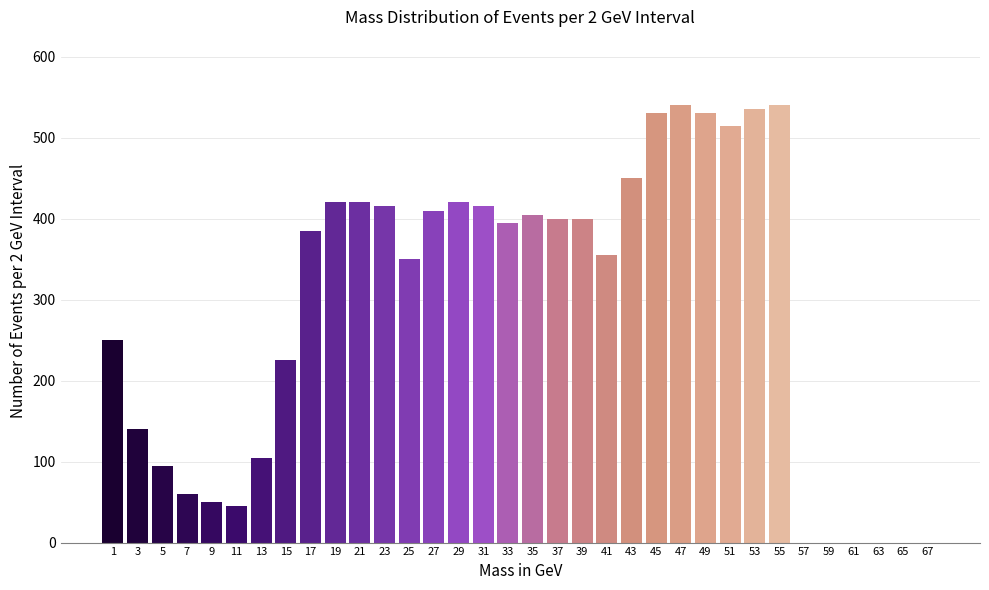

Is it true that the value at 67 is 0?

True